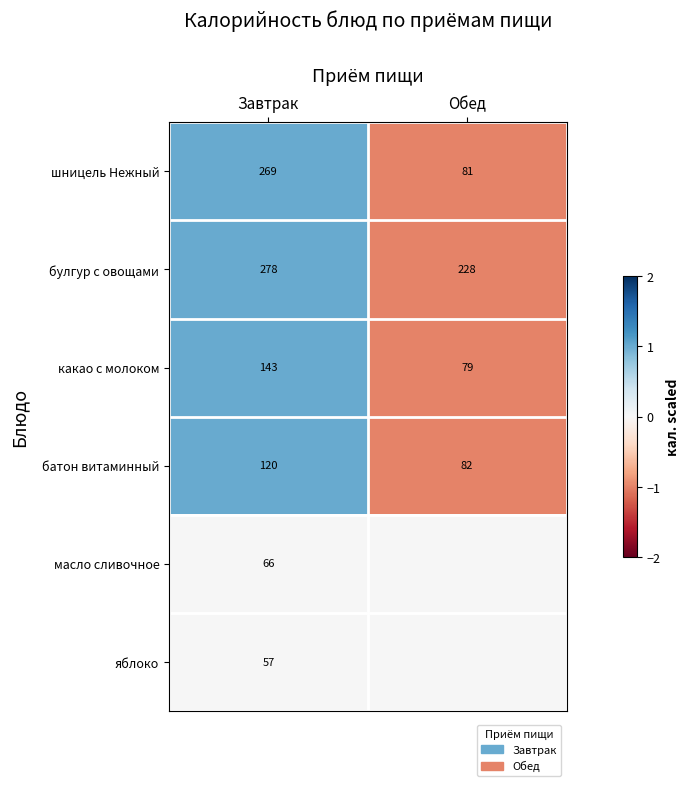

What is the difference between the батон витаминный values at Обед and Завтрак?

38